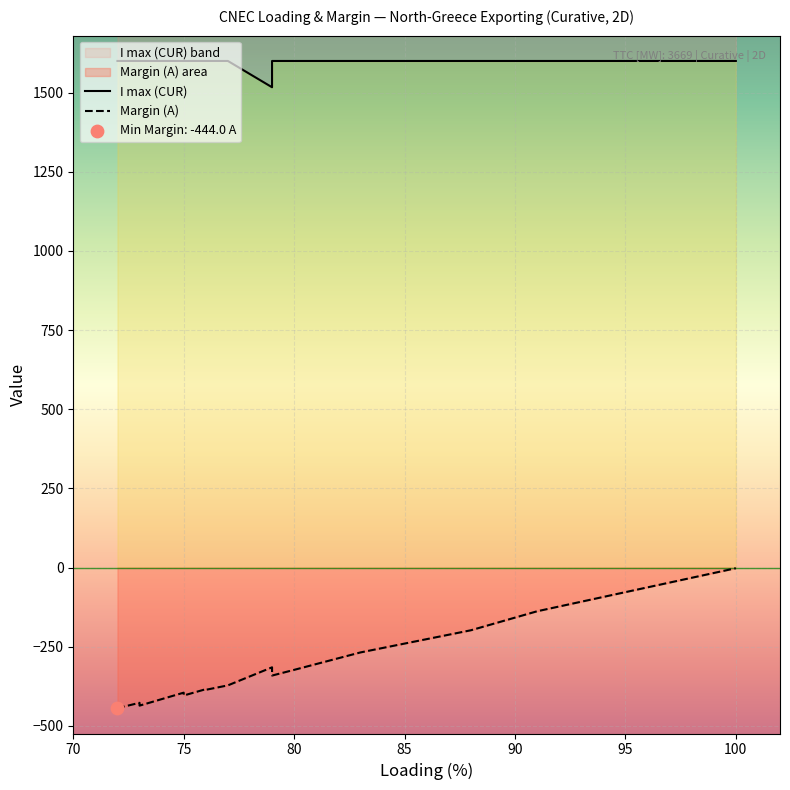

Which series contains the lowest Y value?

Margin (A)